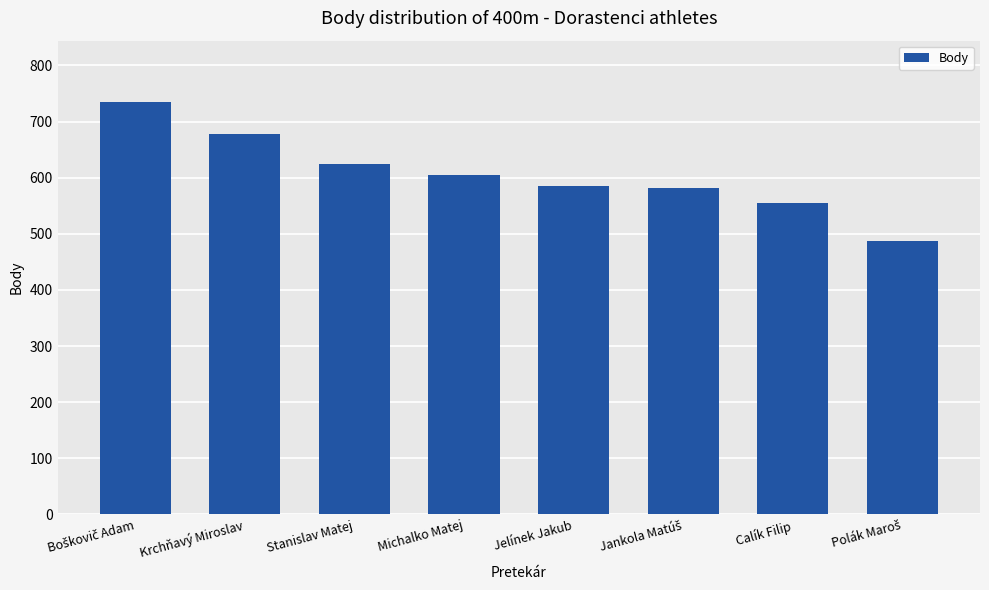

The value at Michalko Matej is 352. True or false?

False